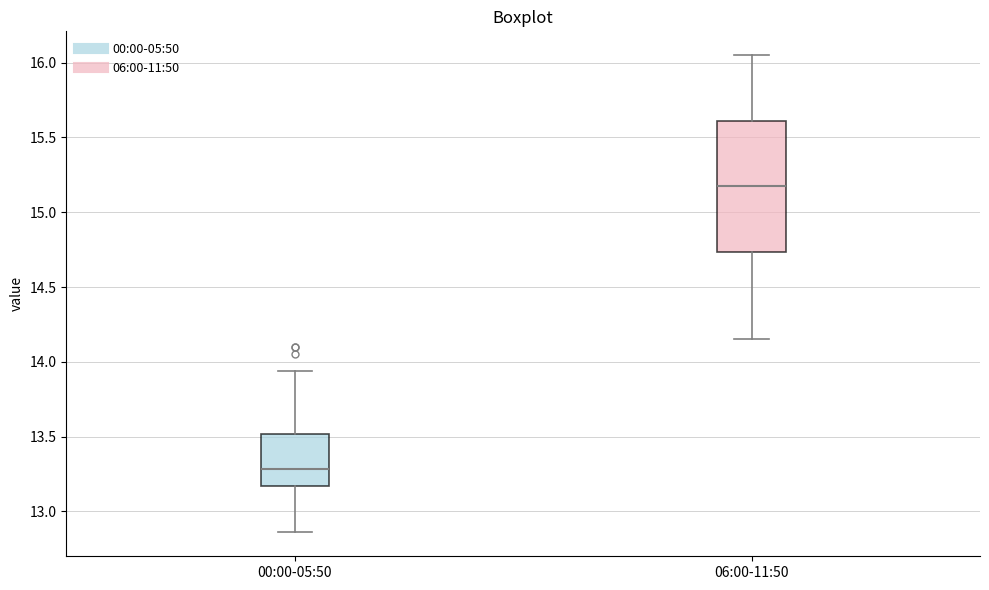

Reading left to right, transcribe this box plot: for each box, give where its median line is, the range the box spans, and where its two whiskers end, as read against the y-axis. The values are not printed on the chart, so give them approximately, as read against the axis.

00:00-05:50: median 13.30, box 13.15 to 13.50, whiskers 12.85 to 13.95
06:00-11:50: median 15.20, box 14.75 to 15.60, whiskers 14.15 to 16.05